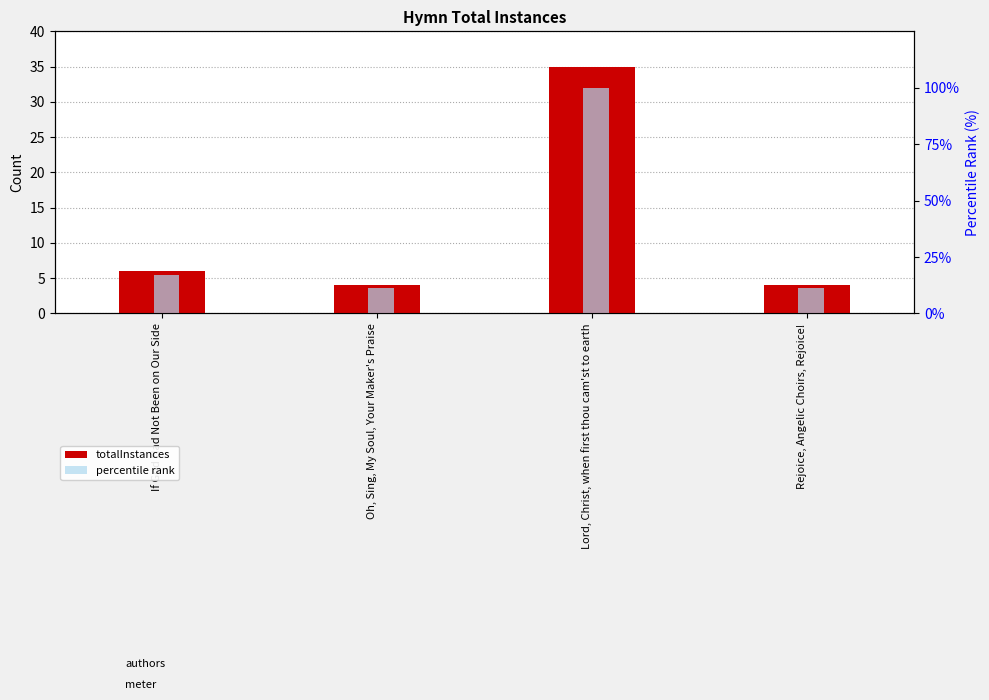

Reading left to right, transcribe all the data shown in this chart.

totalInstances: If God Had Not Been on Our Side=6.0	Oh, Sing, My Soul, Your Maker's Praise=4.0	Lord, Christ, when first thou cam'st to earth=35.0	Rejoice, Angelic Choirs, Rejoice!=4.0
percentile rank: If God Had Not Been on Our Side=17.1	Oh, Sing, My Soul, Your Maker's Praise=11.4	Lord, Christ, when first thou cam'st to earth=100.0	Rejoice, Angelic Choirs, Rejoice!=11.4